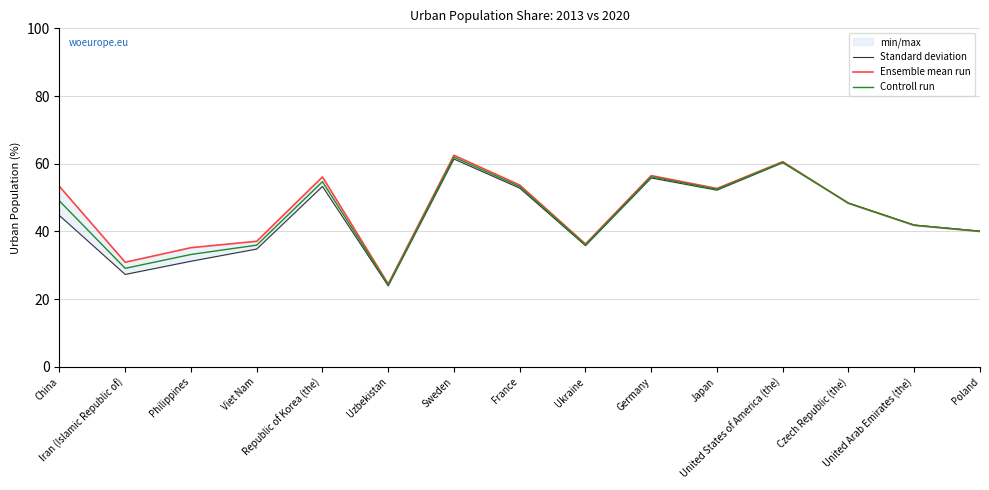

How many data points in Controll run are above 48?

8